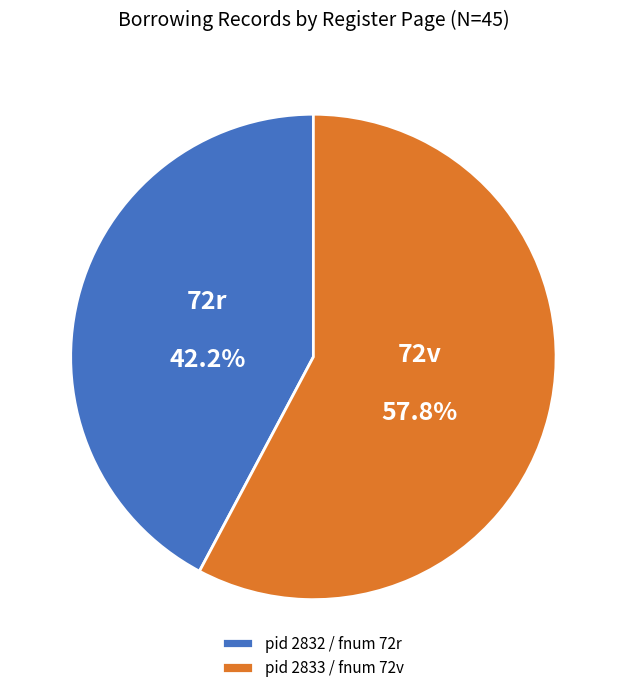

What portion of the pie excludes pid 2832 / fnum 72r?

57.8%